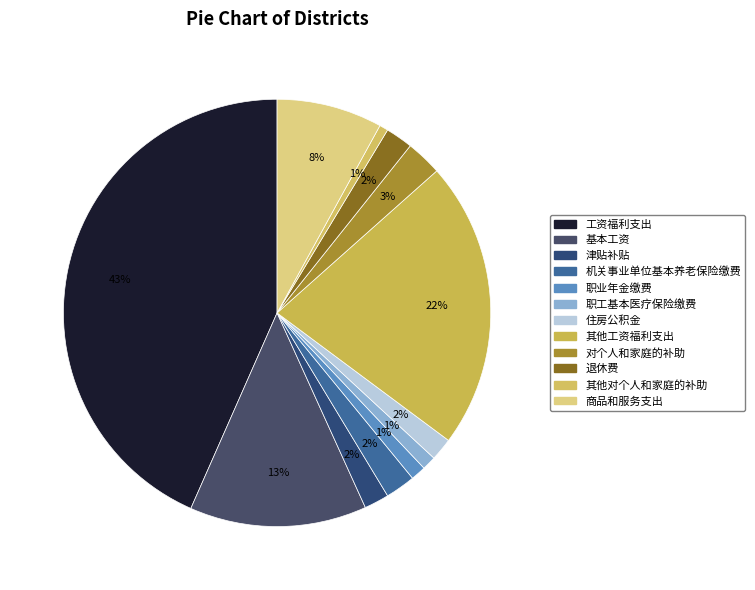

Rank the categories by value from lowest to highest.

其他对个人和家庭的补助, 职工基本医疗保险缴费, 职业年金缴费, 住房公积金, 津贴补贴, 退休费, 机关事业单位基本养老保险缴费, 对个人和家庭的补助, 商品和服务支出, 基本工资, 其他工资福利支出, 工资福利支出